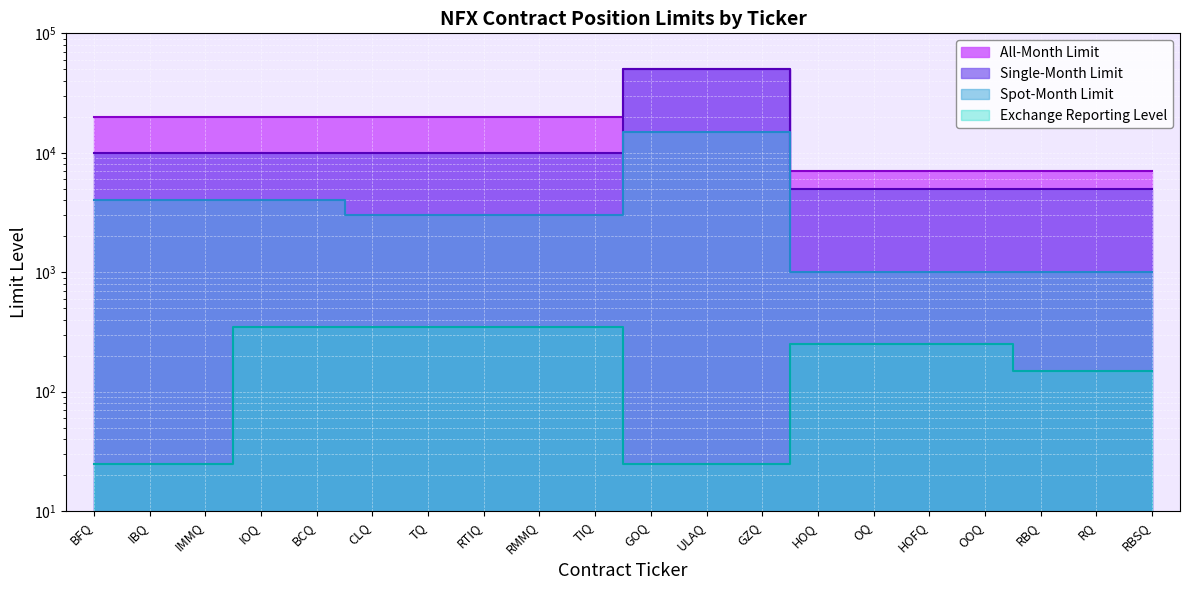

True or false: Exchange Reporting Level and Single-Month Limit intersect in this chart.

False